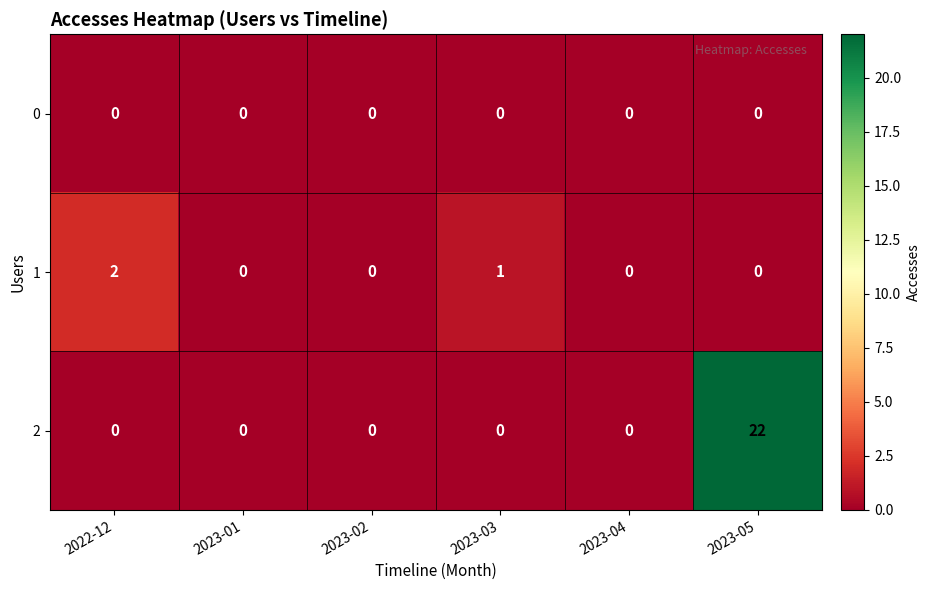

True or false: 1 has a value of 0 at 2023-04.

True